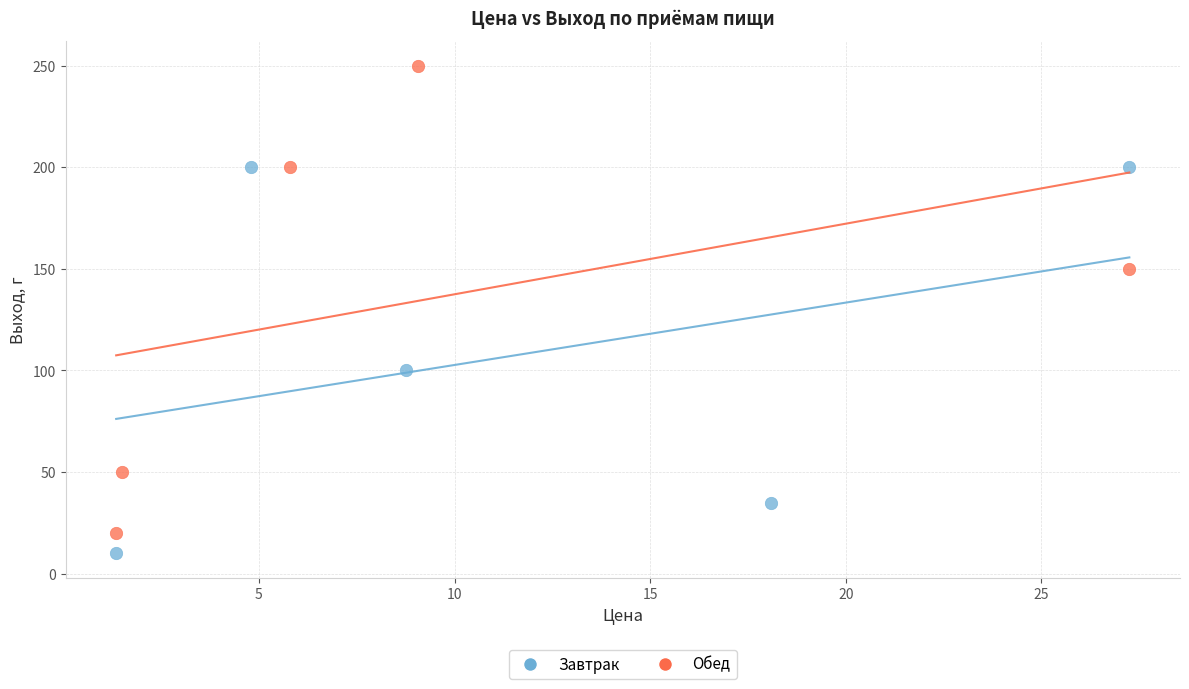

What are all the series names shown in the legend?

Завтрак, Обед